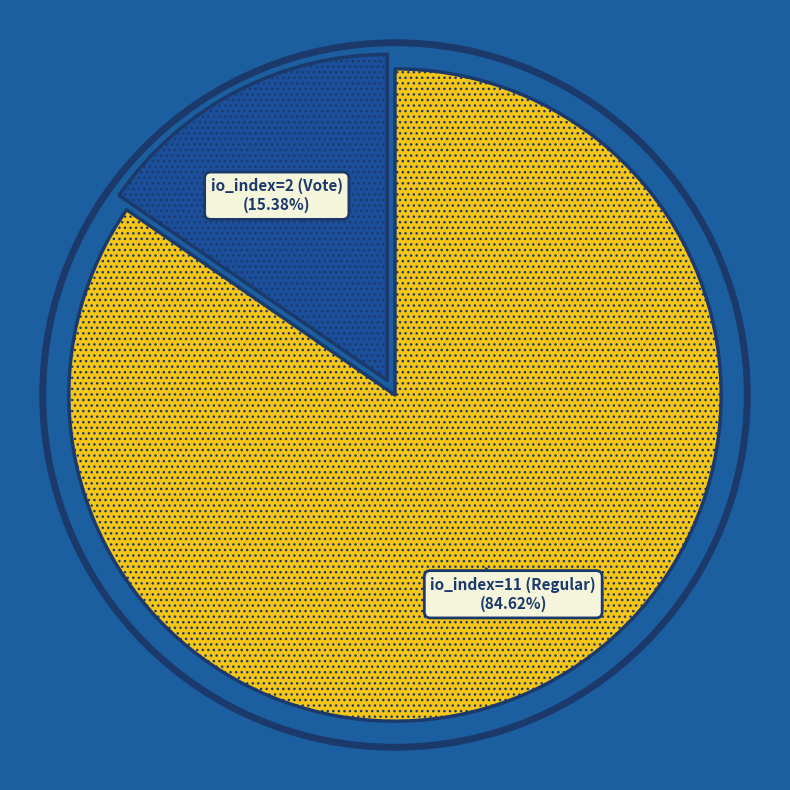

Count the number of slices in the pie.

2